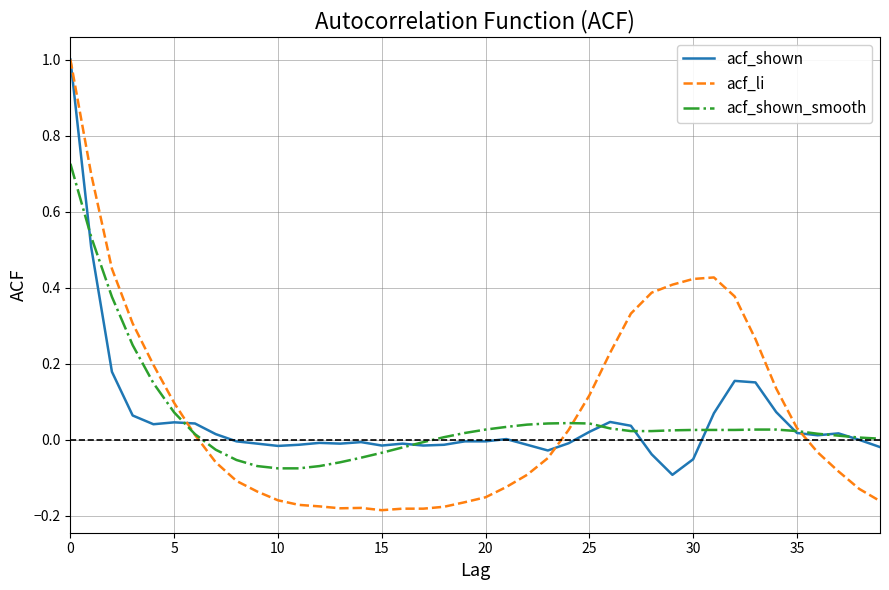

What is the sum of all acf_shown values?

2.1